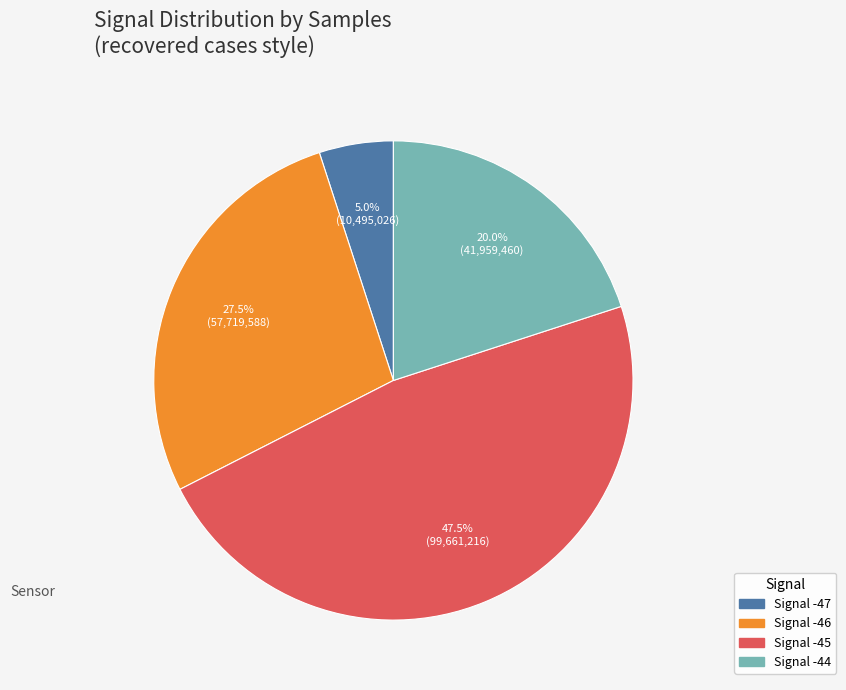

How many segments does this pie chart have?

4